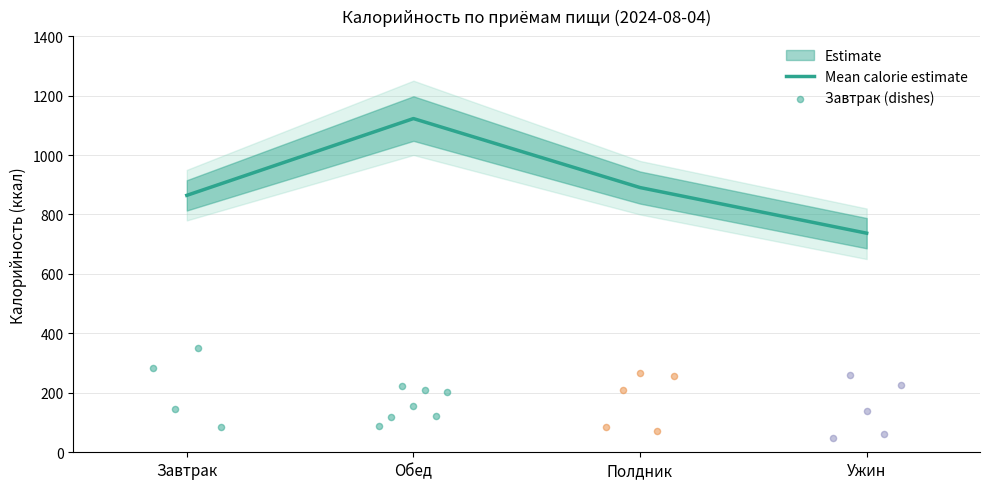

Which series contains the lowest Y value?

Завтрак (dishes)